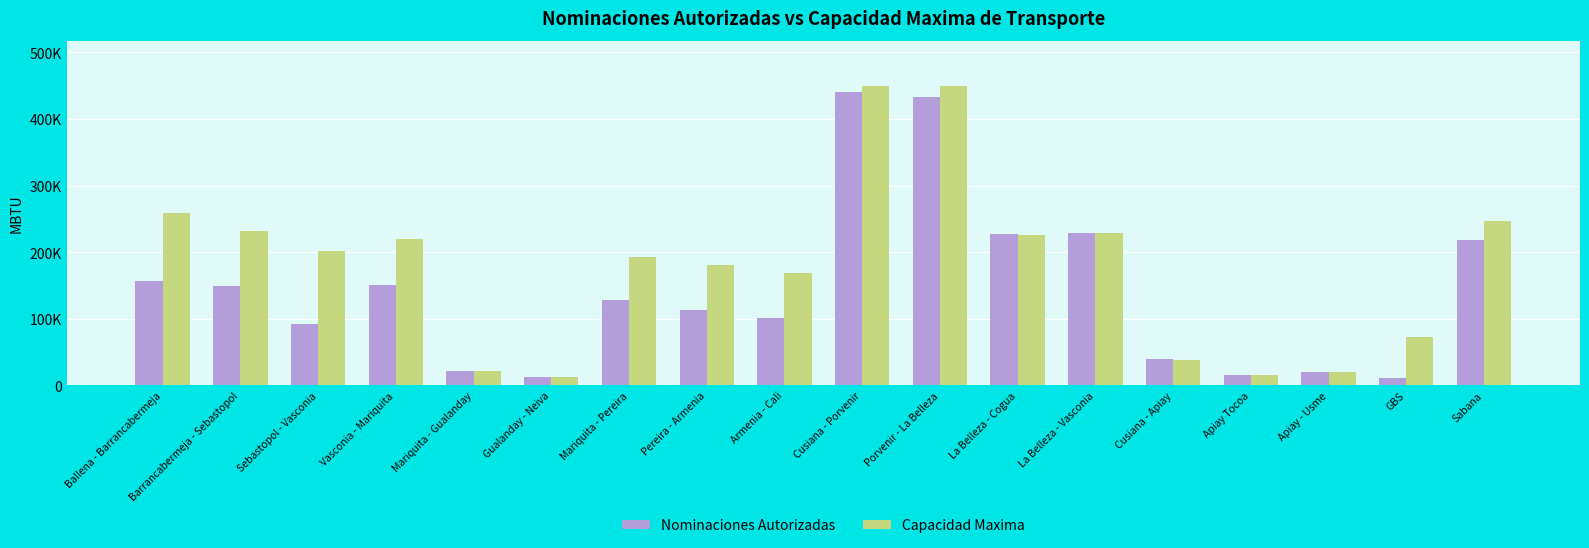

True or false: Capacidad Maxima has a value of 33405.9 at Apiay - Usme.

False